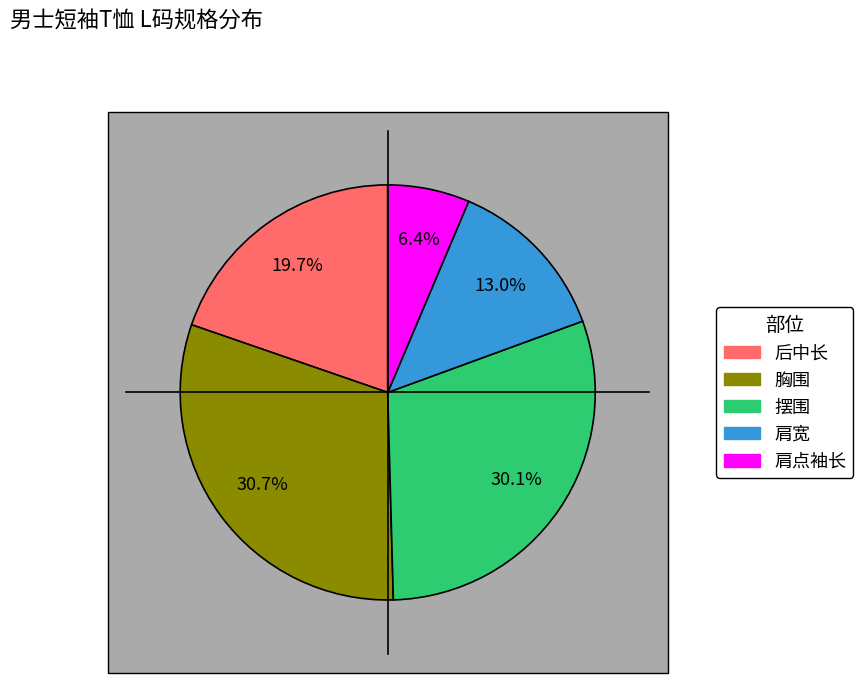

Does 肩宽 account for over 50% of the chart?

No